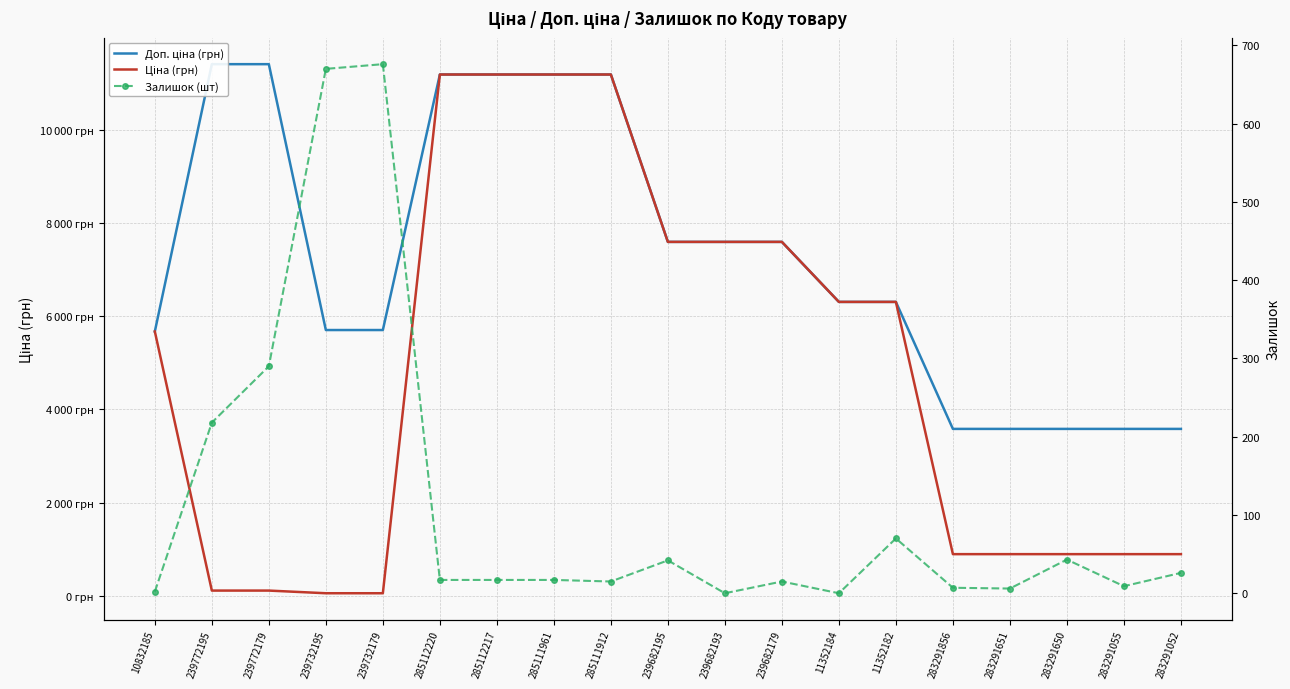

What is the label of the 19th point from the left?

283291052